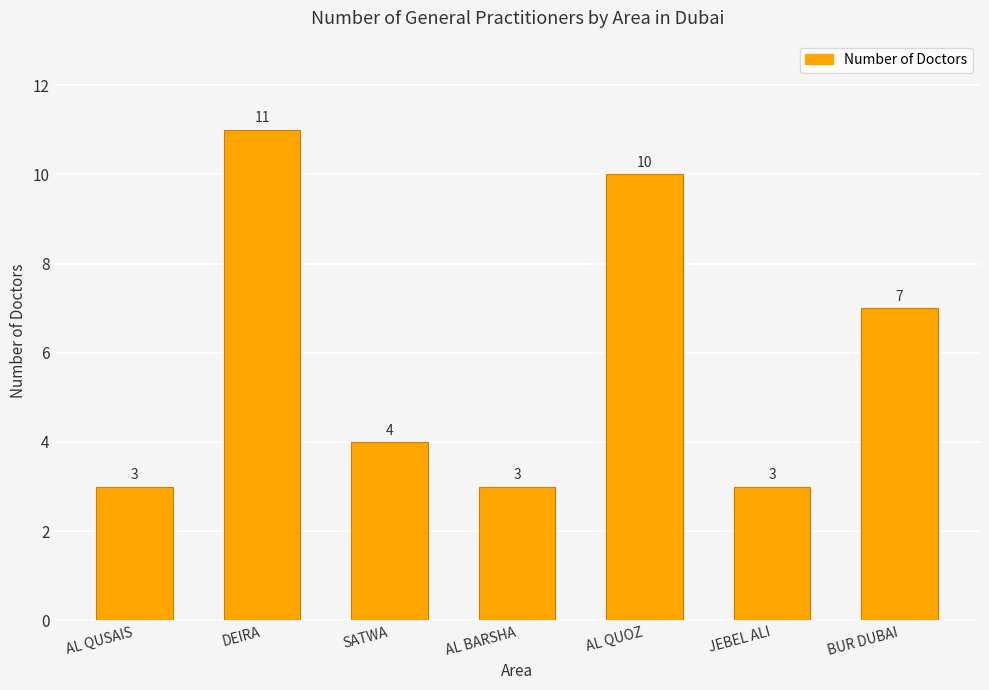

Where does the data first go above 4?

DEIRA